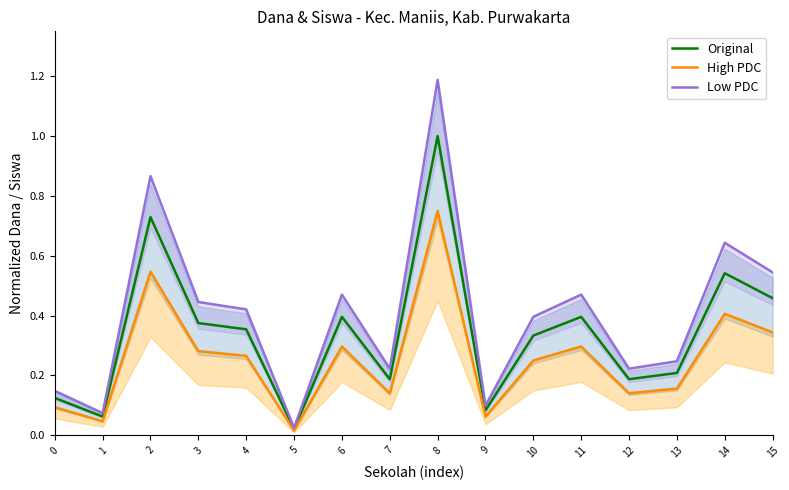

At which category is the sum across all series the highest?

8